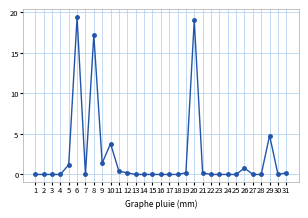

What is the greatest value displayed?

19.4